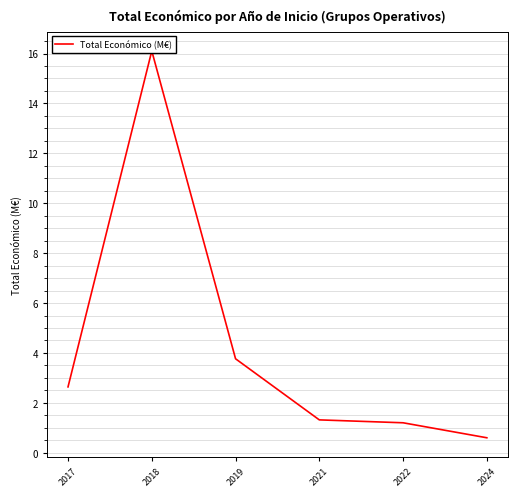

What is the smallest value displayed?

0.6